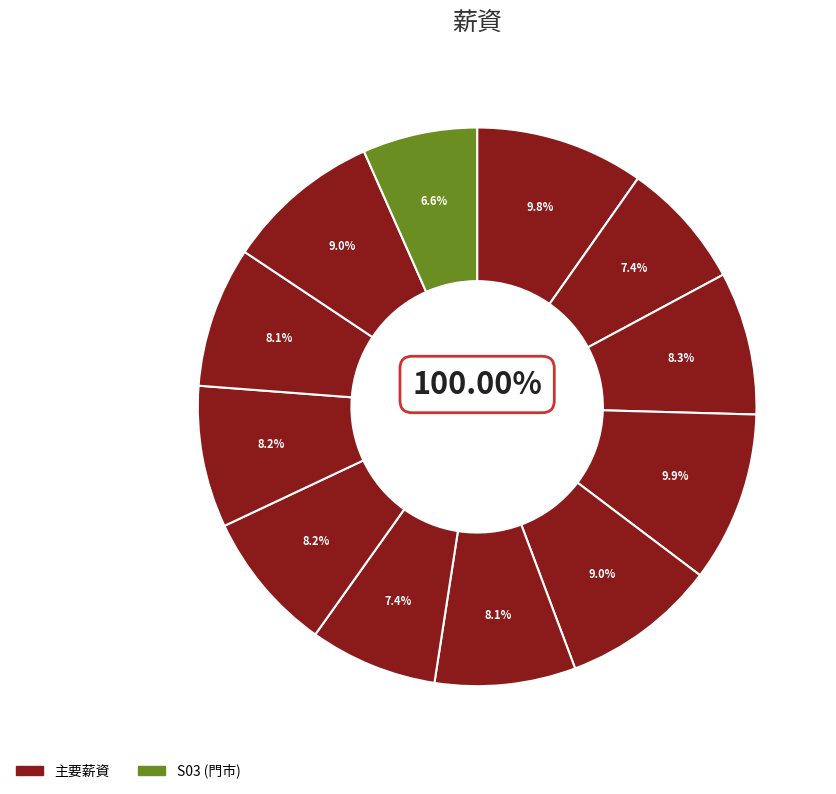

What is the smallest slice in the pie chart?

S03